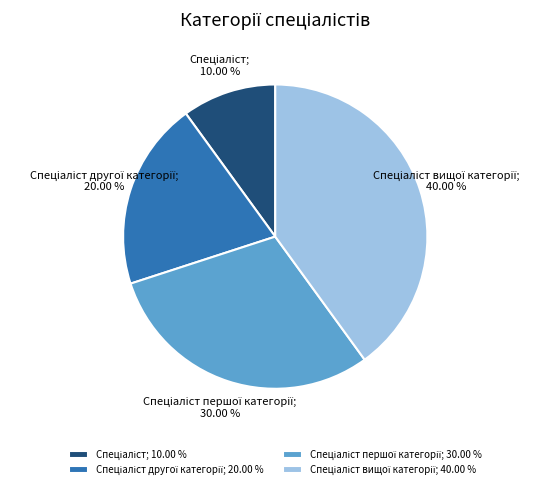

Is there any slice that represents more than half of the pie?

No